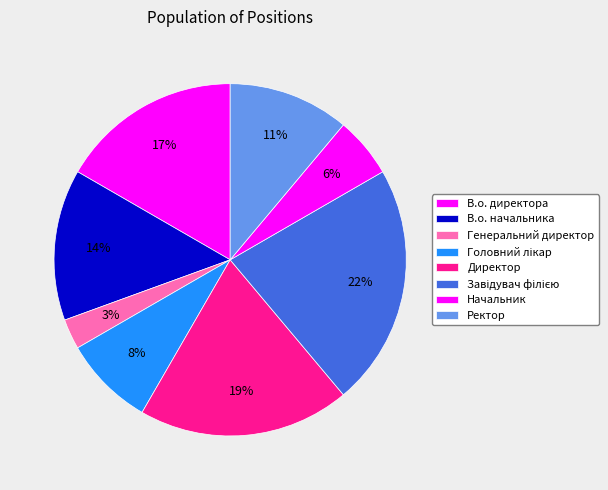

How many segments does this pie chart have?

8